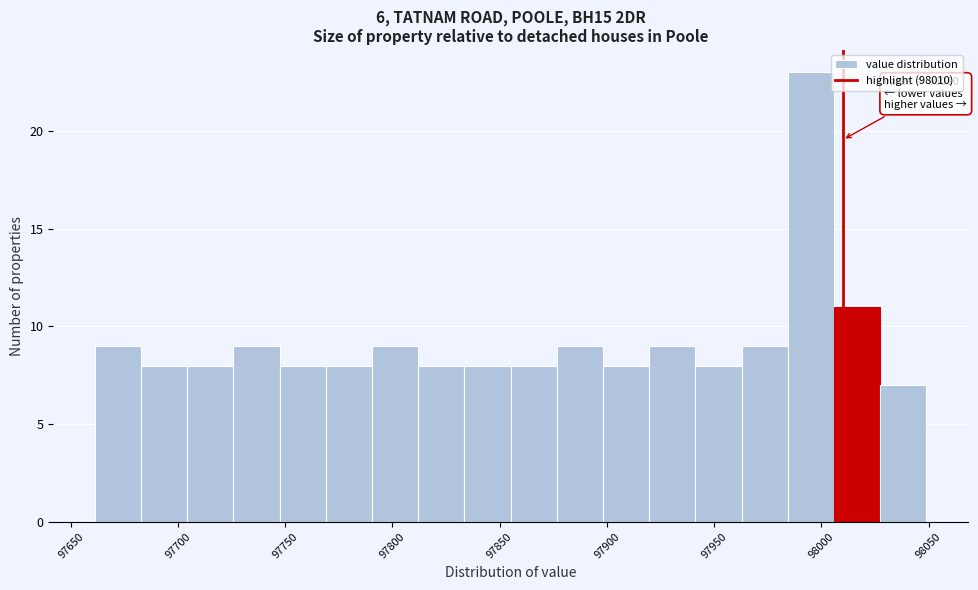

Over which range of the x-axis is the bar tallest?

97985 to 98005